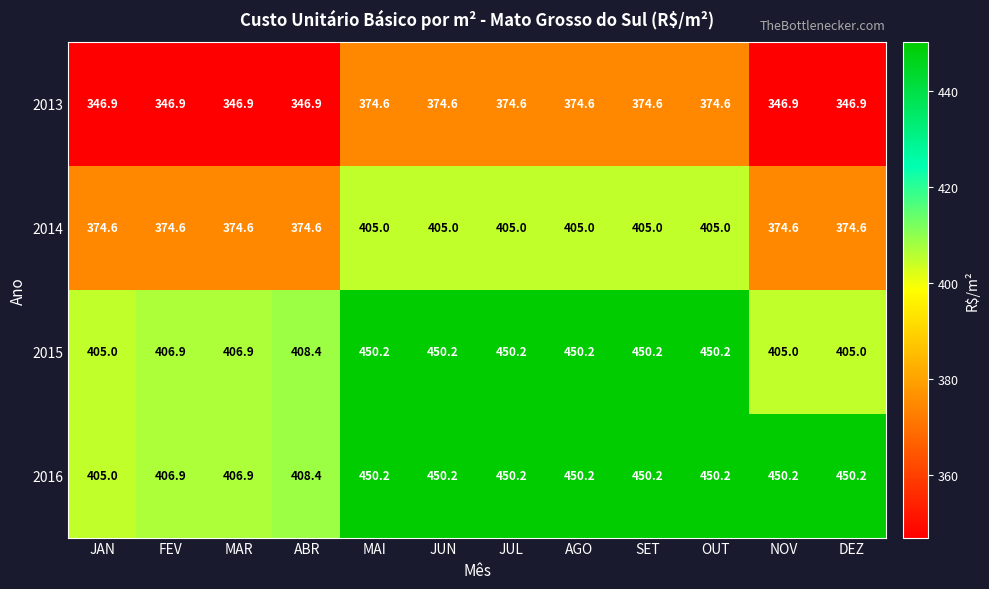

What is the highest value of the 2016 series?

450.2